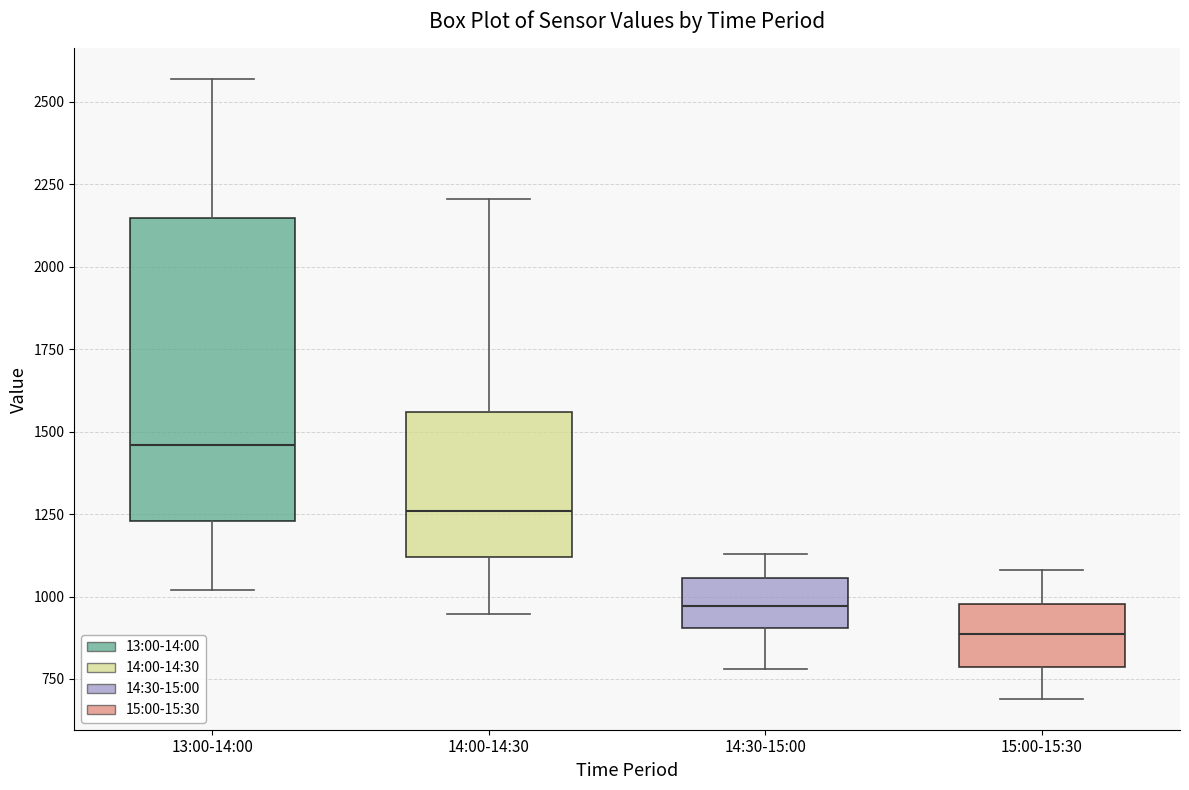

Where does the upper whisker of the box for 13:00-14:00 end on the y-axis? The values are not printed on the chart, so give them approximately, as read against the axis.

2550